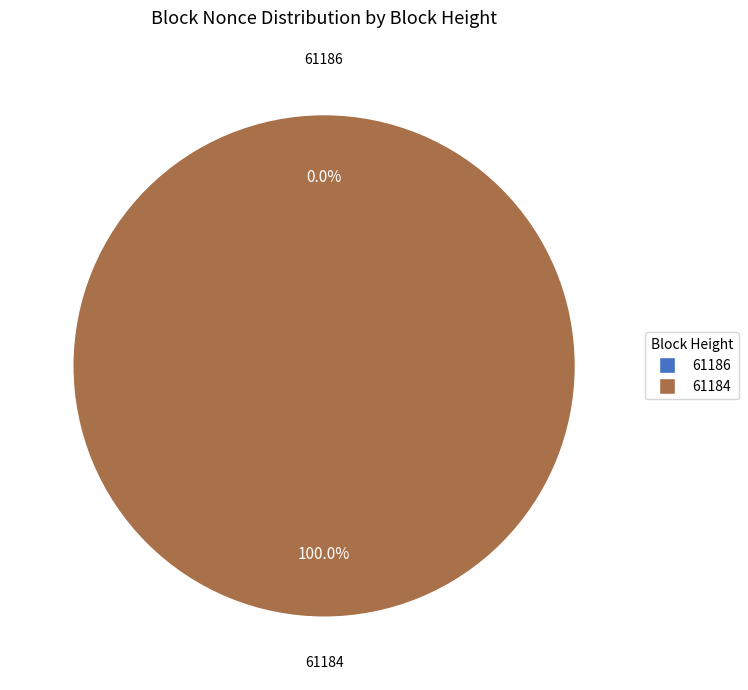

The 61184 slice represents 100% of the pie. True or false?

True